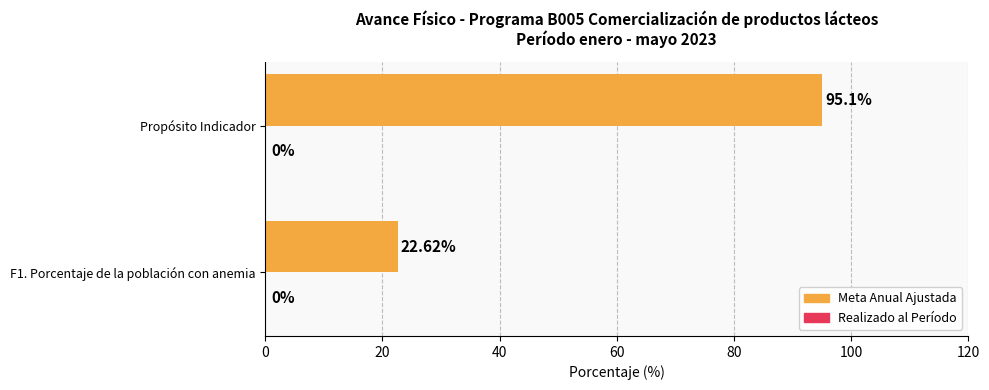

How many bars are there in total?

2